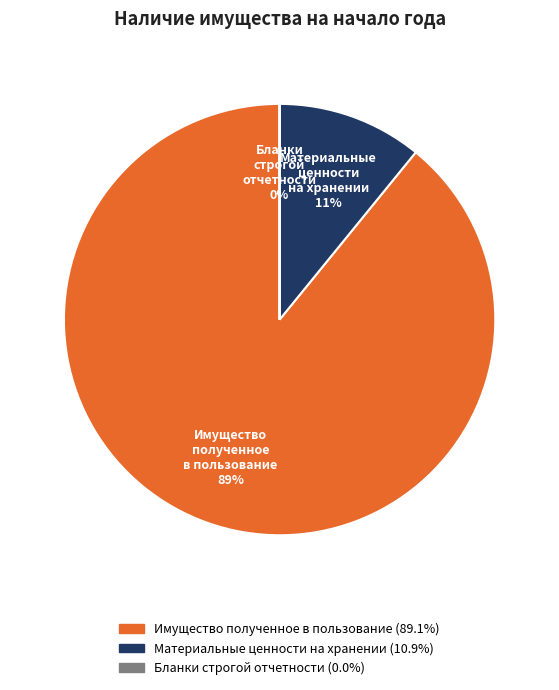

Combined, do Имущество полученное в пользование and Материальные ценности на хранении account for over 50%?

Yes